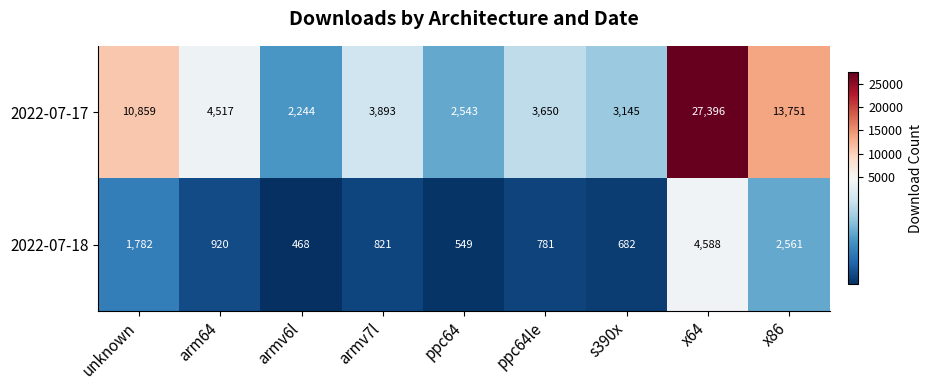

How many values in the 2022-07-18 series are below 821?

4